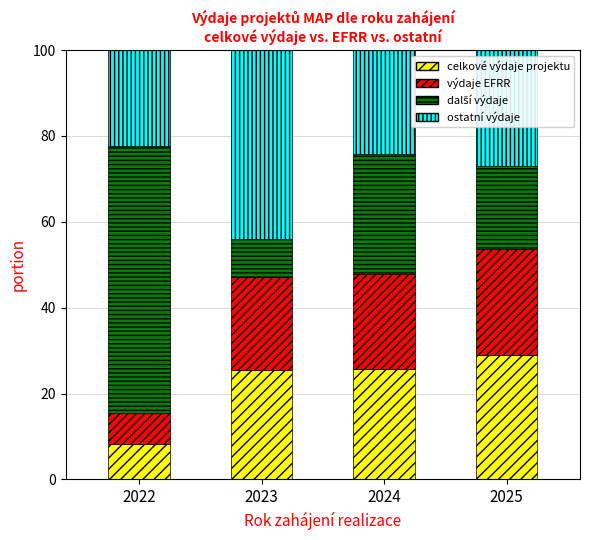

How many bars are there in total?

4